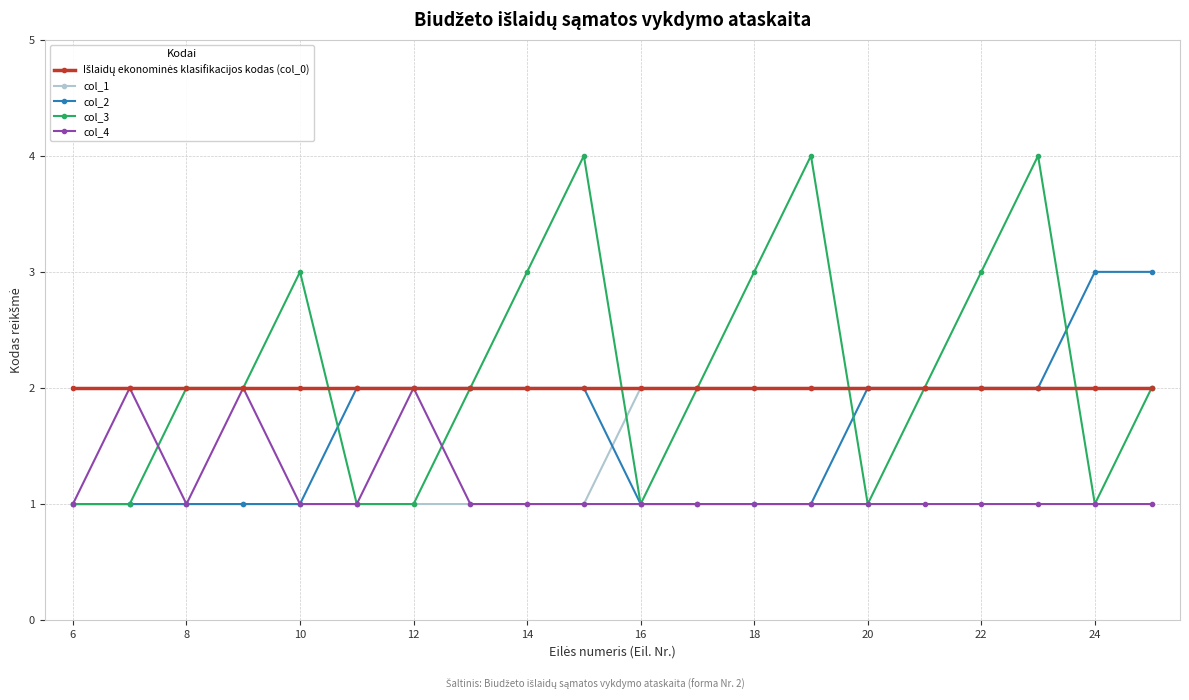

What is the maximum value shown in the chart?

4